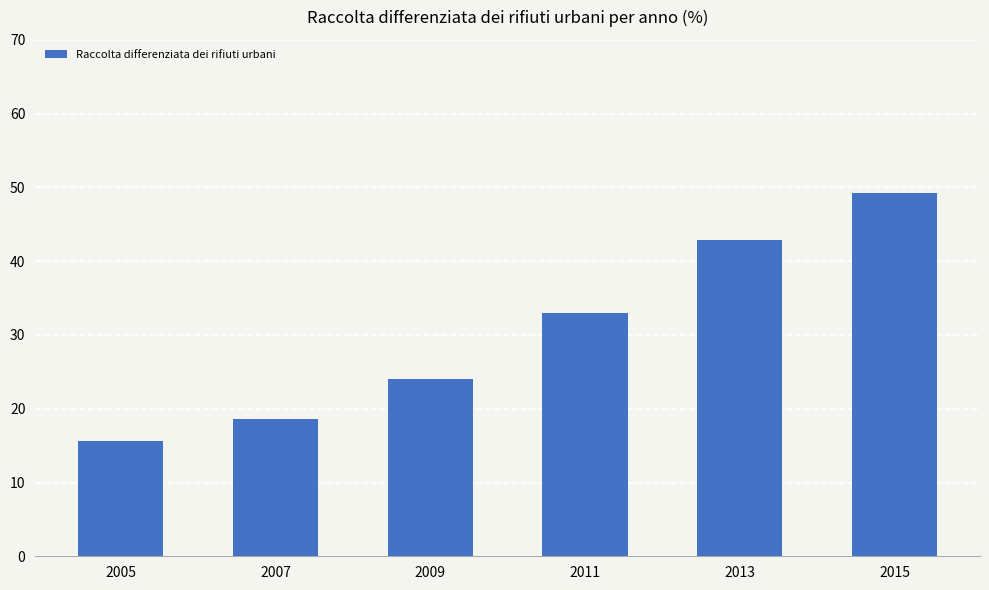

What is the smallest value displayed?

15.6